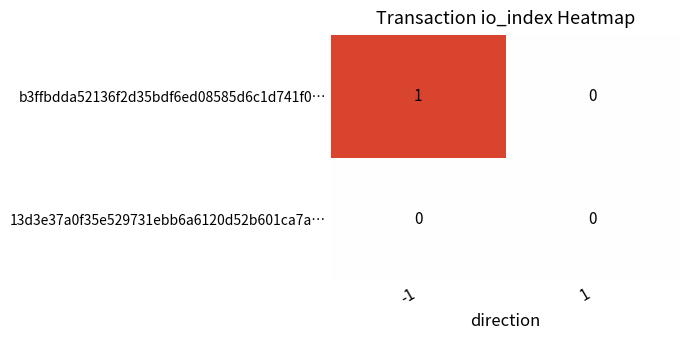

The value of b3ffbdda52136f2d35bdf6ed08585d6c1d741f0… at -1 is 1. True or false?

True